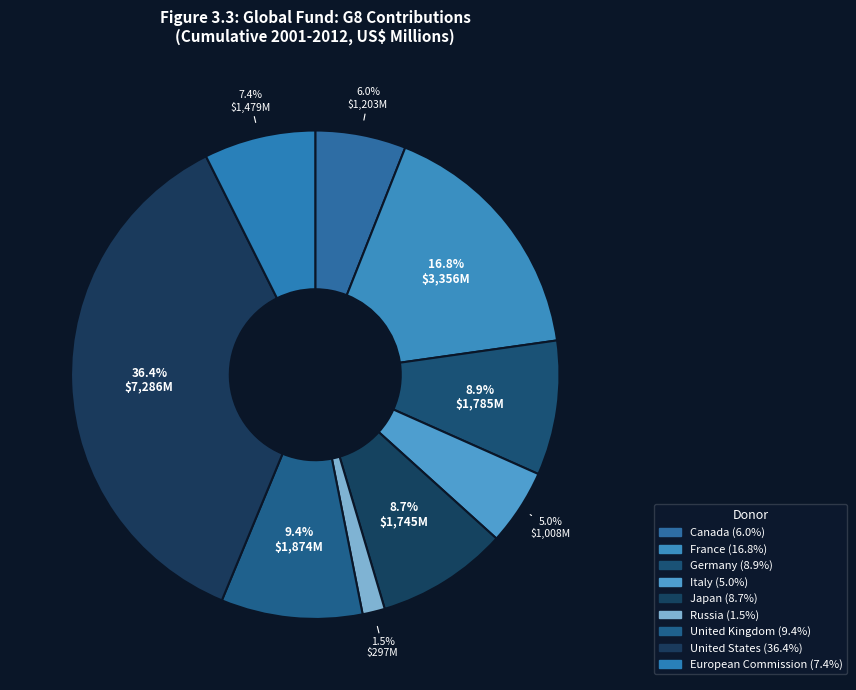

Is Canada the majority of the pie?

No